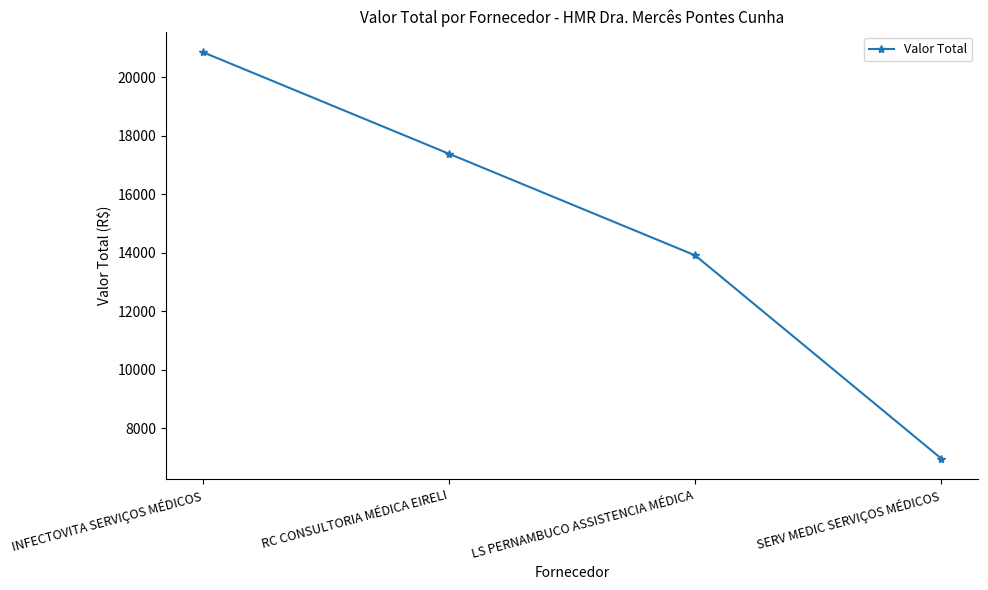

At which label is the value closest to 13910?

LS PERNAMBUCO ASSISTENCIA MÉDICA